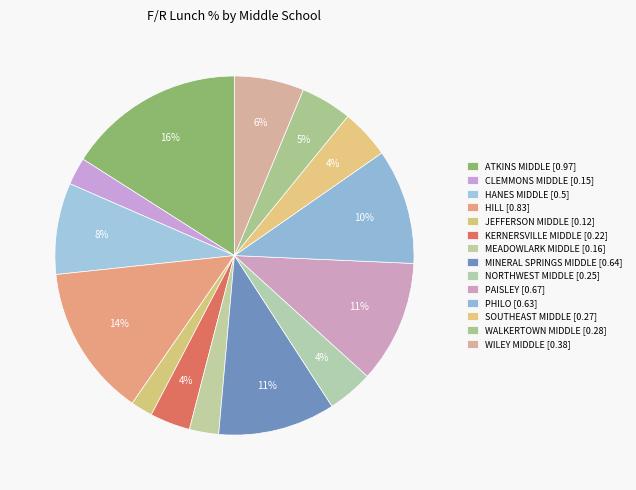

To the nearest percent, what portion does PHILO represent?

10%